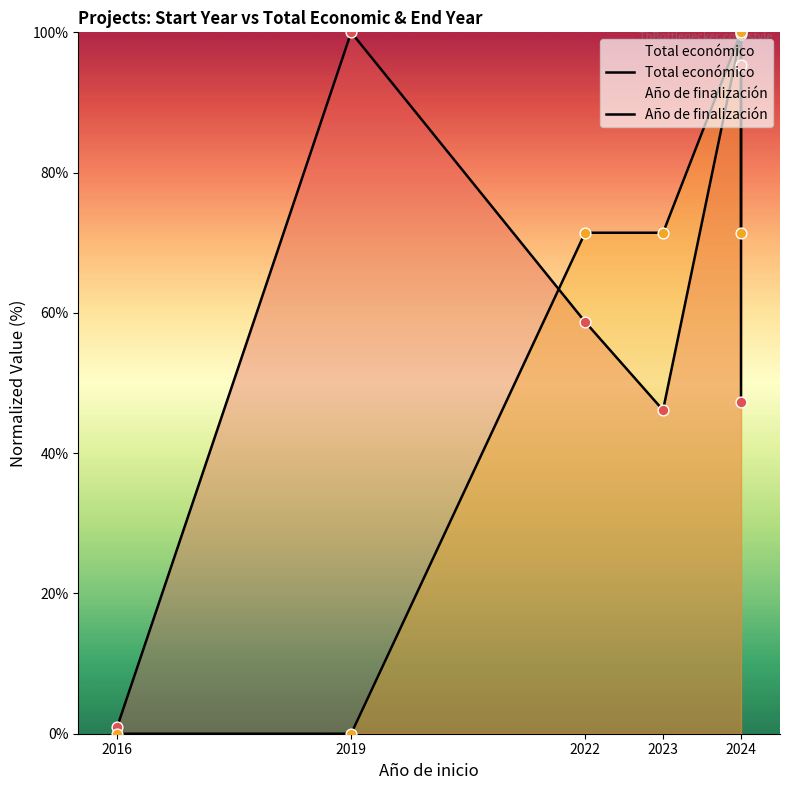

Which series contains the highest Y value?

Total económico